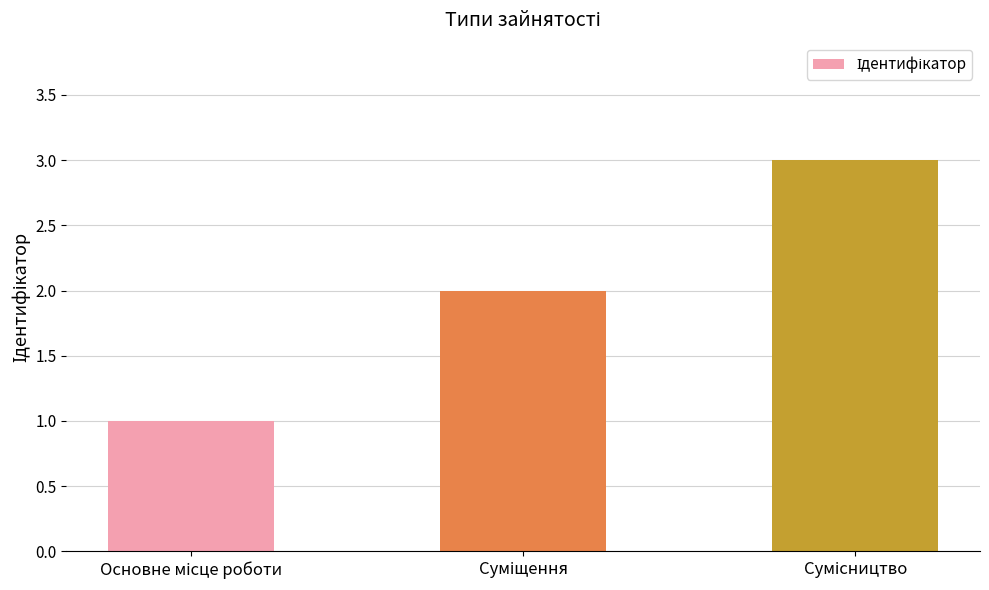

What is the sum of all values?

6